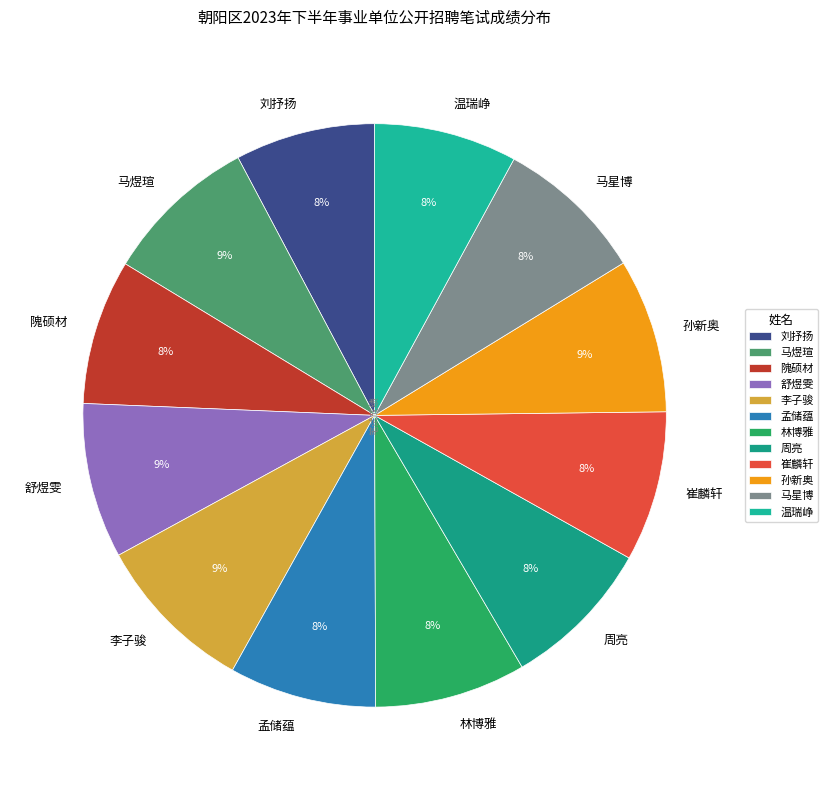

To the nearest percent, what is the difference between the largest and smallest slice percentages?

1%